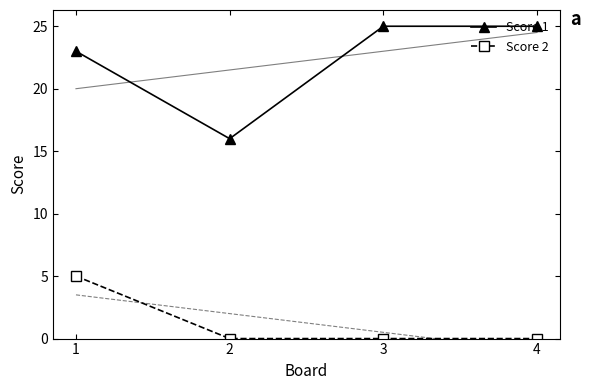

Rank the series at 3 from lowest to highest value.

Score 2, Score 1